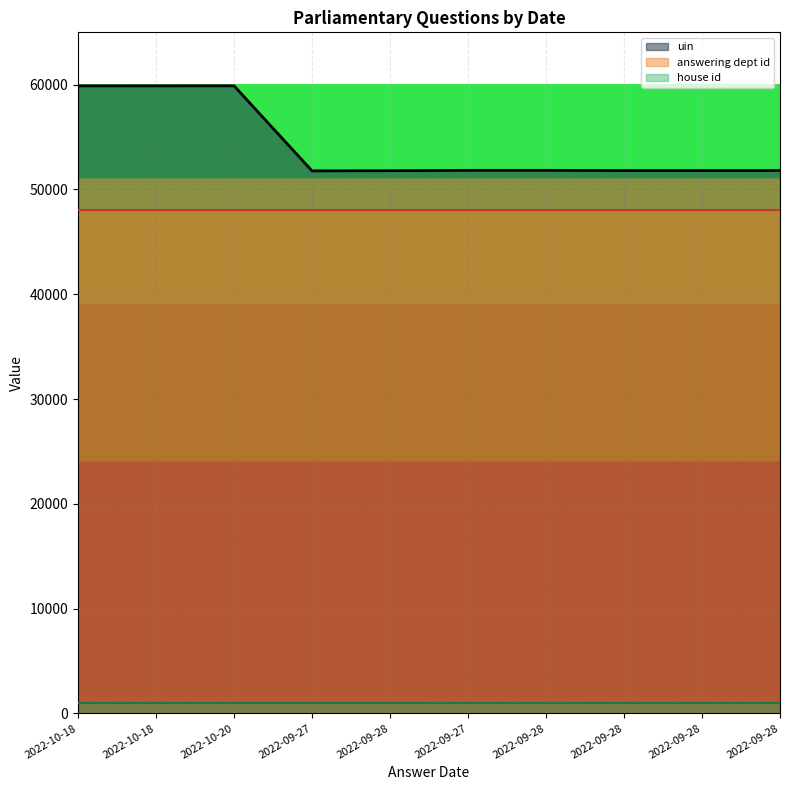

What is the difference between the highest and lowest values at 2022-09-28?

51793